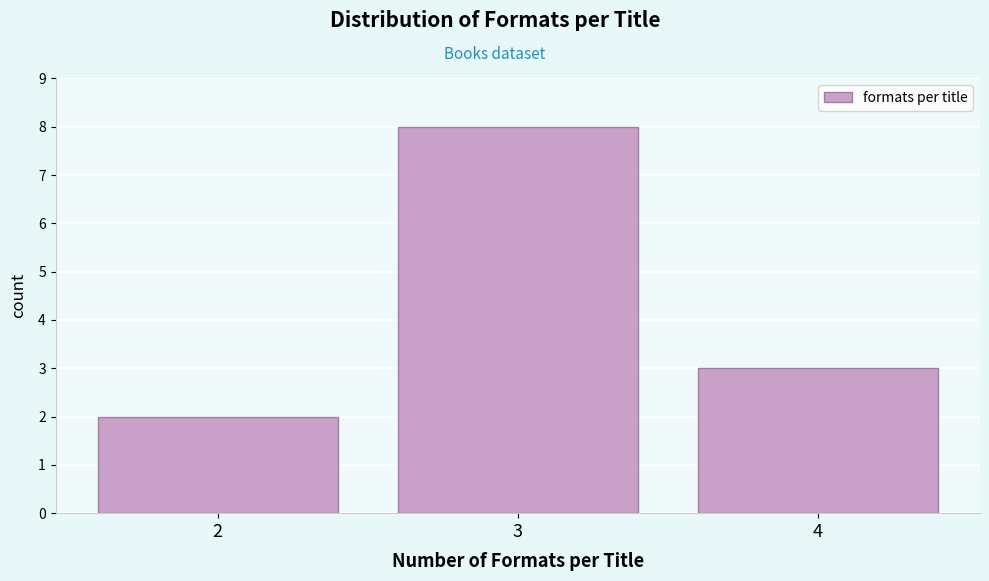

Reading left to right, list all the values displayed in this chart.

2=2	3=8	4=3